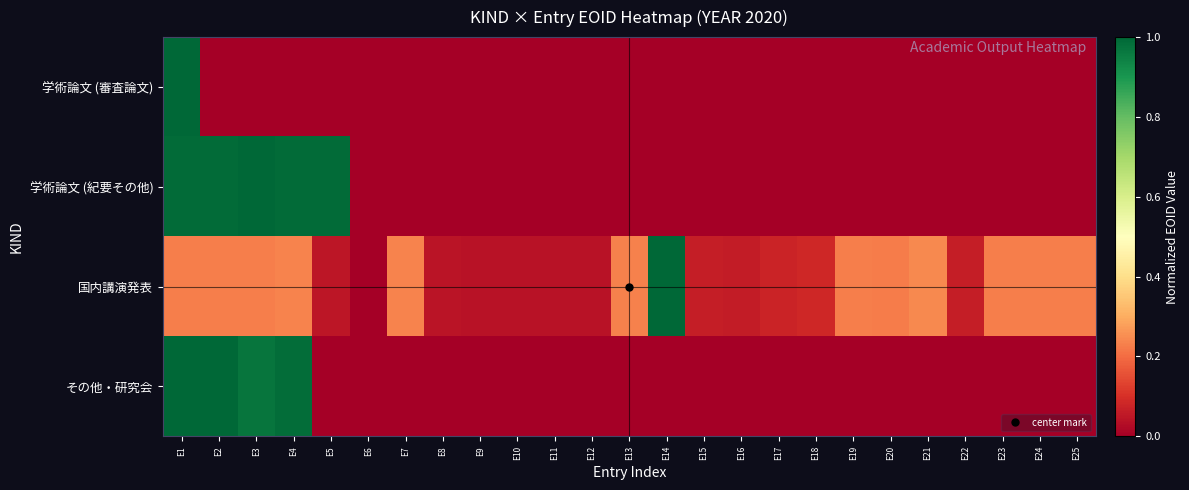

Reading left to right, what are all the values shown in this chart?

学術論文 (審査論文): E1=1.0	E2=0.0	E3=0.0	E4=0.0	E5=0.0	E6=0.0	E7=0.0	E8=0.0	E9=0.0	E10=0.0	E11=0.0	E12=0.0	E13=0.0	E14=0.0	E15=0.0	E16=0.0	E17=0.0	E18=0.0	E19=0.0	E20=0.0	E21=0.0	E22=0.0	E23=0.0	E24=0.0	E25=0.0
学術論文 (紀要その他): E1=1.0	E2=1.0	E3=1.0	E4=1.0	E5=1.0	E6=0.0	E7=0.0	E8=0.0	E9=0.0	E10=0.0	E11=0.0	E12=0.0	E13=0.0	E14=0.0	E15=0.0	E16=0.0	E17=0.0	E18=0.0	E19=0.0	E20=0.0	E21=0.0	E22=0.0	E23=0.0	E24=0.0	E25=0.0
国内講演発表: E1=0.2	E2=0.2	E3=0.2	E4=0.2	E5=0.0	E6=0.0	E7=0.2	E8=0.0	E9=0.0	E10=0.0	E11=0.0	E12=0.0	E13=0.2	E14=1.0	E15=0.1	E16=0.1	E17=0.1	E18=0.1	E19=0.2	E20=0.2	E21=0.2	E22=0.1	E23=0.2	E24=0.2	E25=0.2
その他・研究会: E1=1.0	E2=1.0	E3=1.0	E4=1.0	E5=0.0	E6=0.0	E7=0.0	E8=0.0	E9=0.0	E10=0.0	E11=0.0	E12=0.0	E13=0.0	E14=0.0	E15=0.0	E16=0.0	E17=0.0	E18=0.0	E19=0.0	E20=0.0	E21=0.0	E22=0.0	E23=0.0	E24=0.0	E25=0.0